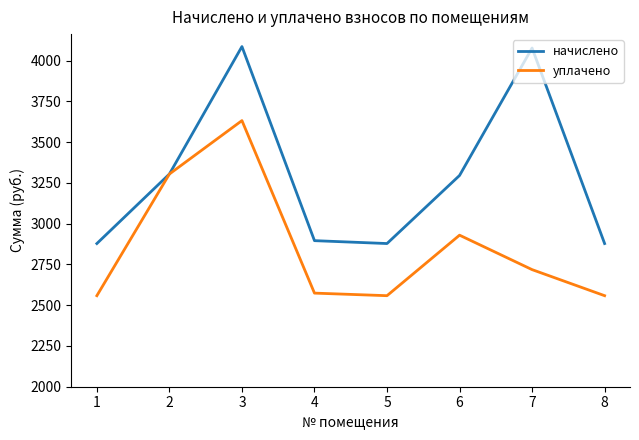

Reading left to right, transcribe all the data shown in this chart.

начислено: 2878.1	3304.4	4086.2	2895.8	2878.1	3295.6	4077.3	2878.1
уплачено: 2558.3	3304.4	3632.2	2574.1	2558.3	2929.4	2718.2	2558.3